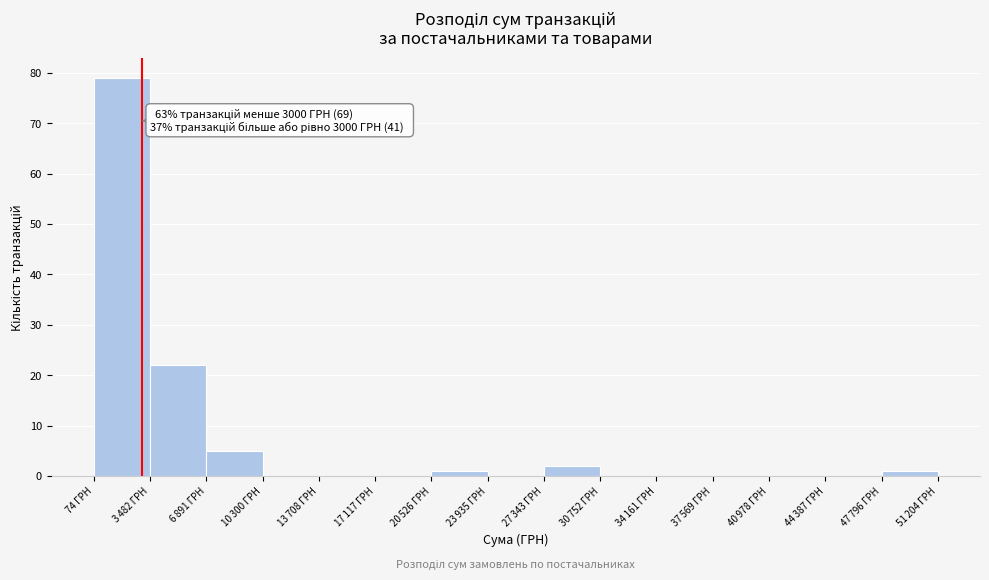

What is the sum of all values?

110